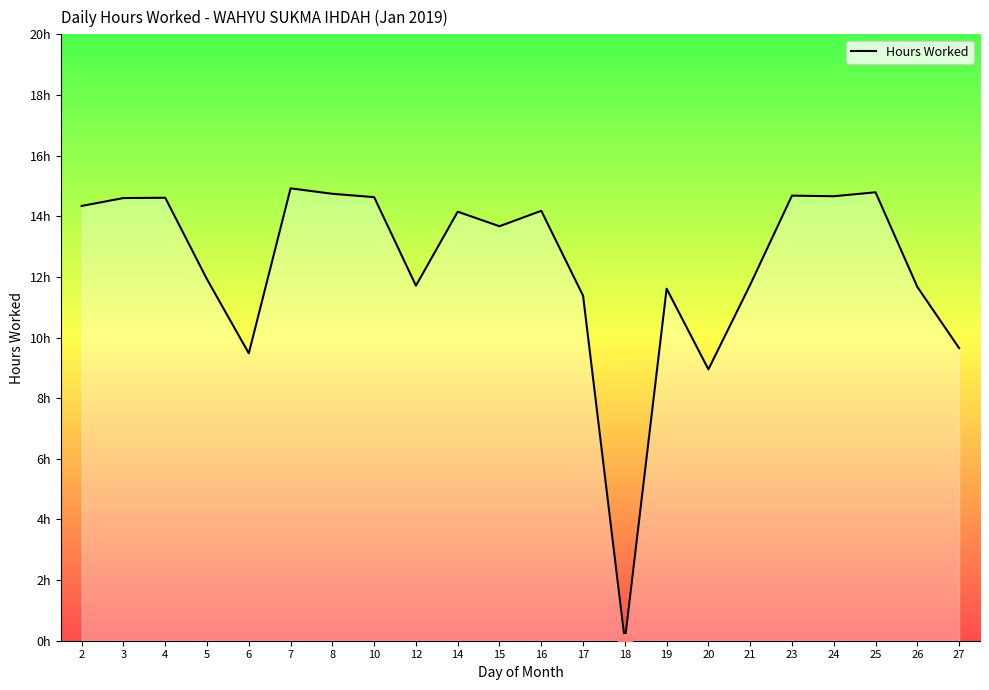

Does the chart display data point markers on the line(s)?

No